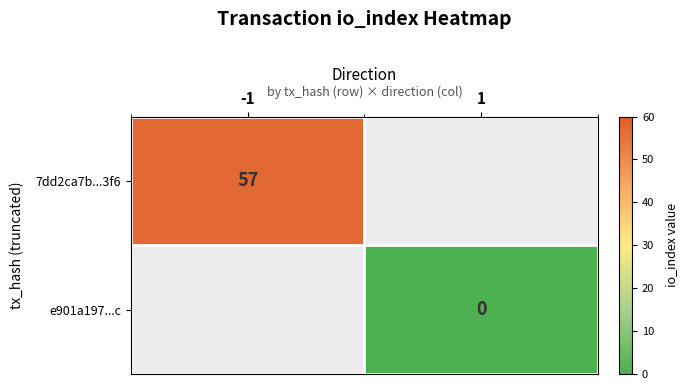

At which category does the chart reach its minimum across all series?

1